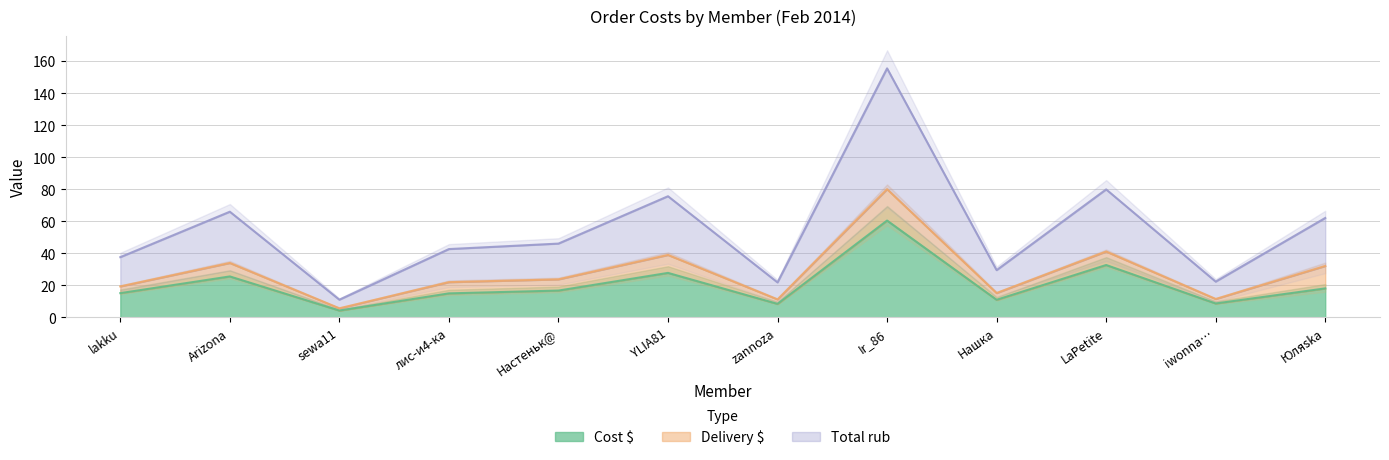

How many values in the Total rub series are below 46?

6